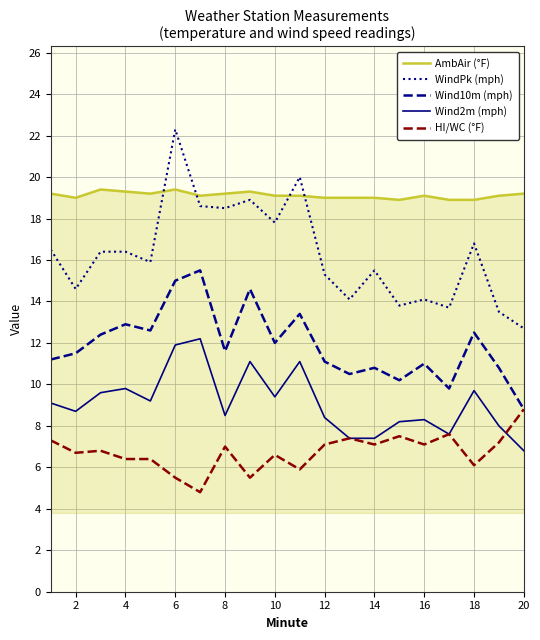

What is the difference between the second highest and minimum values in the HI/WC (°F) series?

2.8